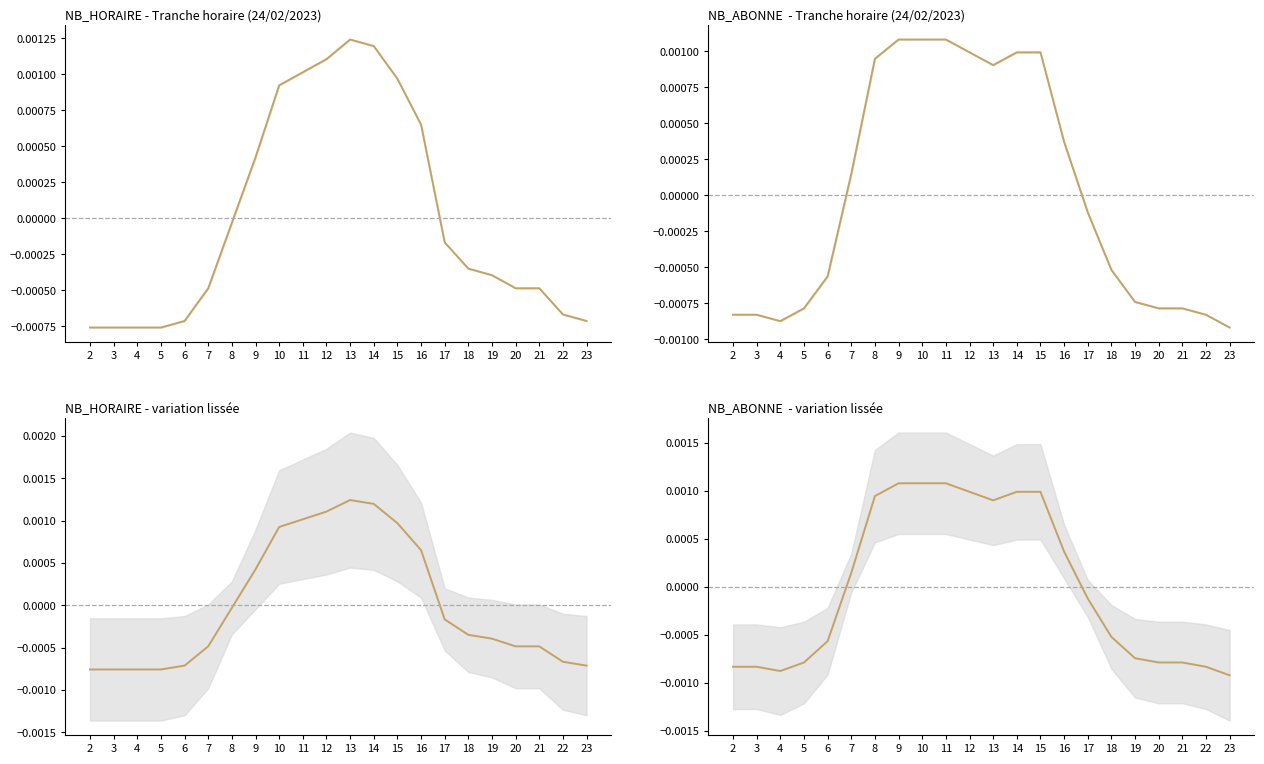

How many lines are shown in the chart?

1